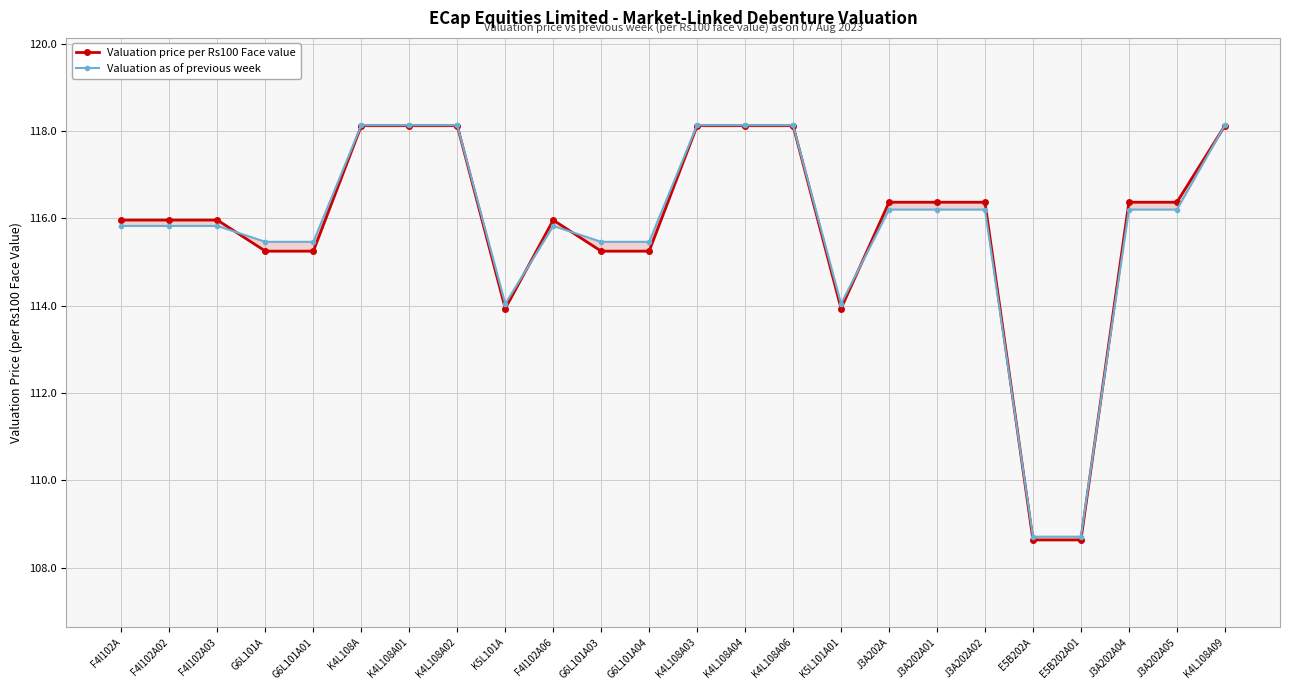

Rank the series at J3A202A04 from lowest to highest value.

Valuation as of previous week, Valuation price per Rs100 Face value